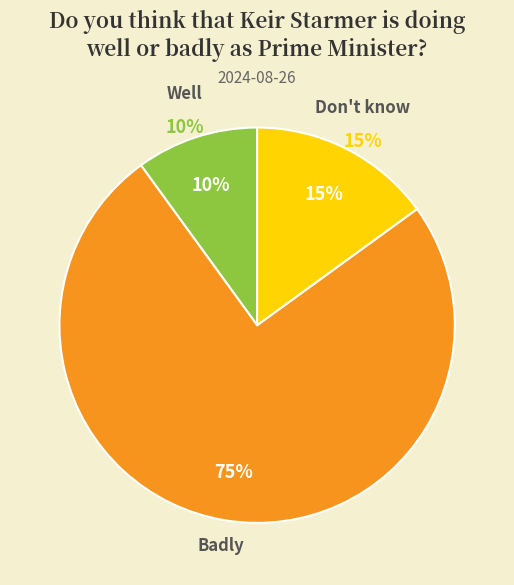

How many slices are in this pie chart?

3